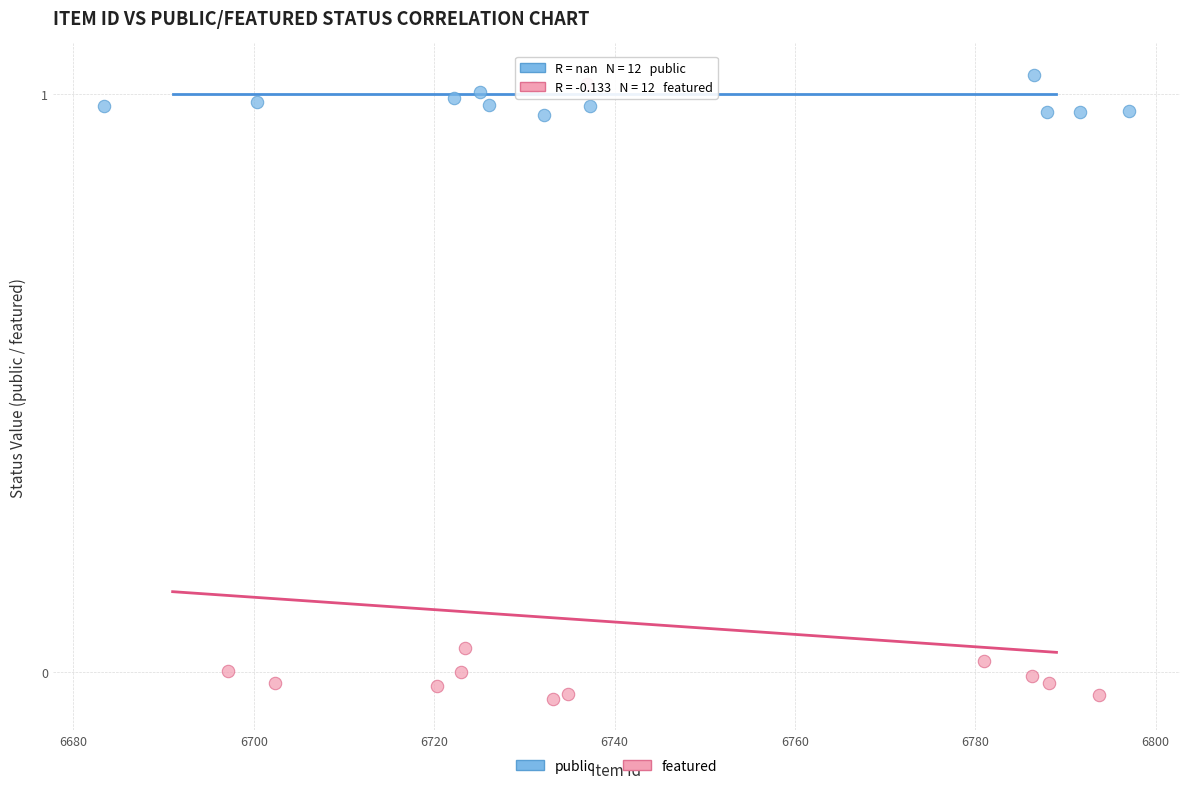

What are all the series names shown in the legend?

public, featured